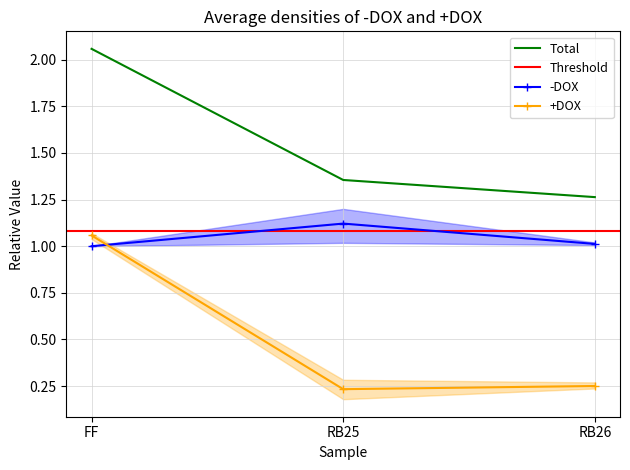

At which label does +DOX reach its peak?

FF